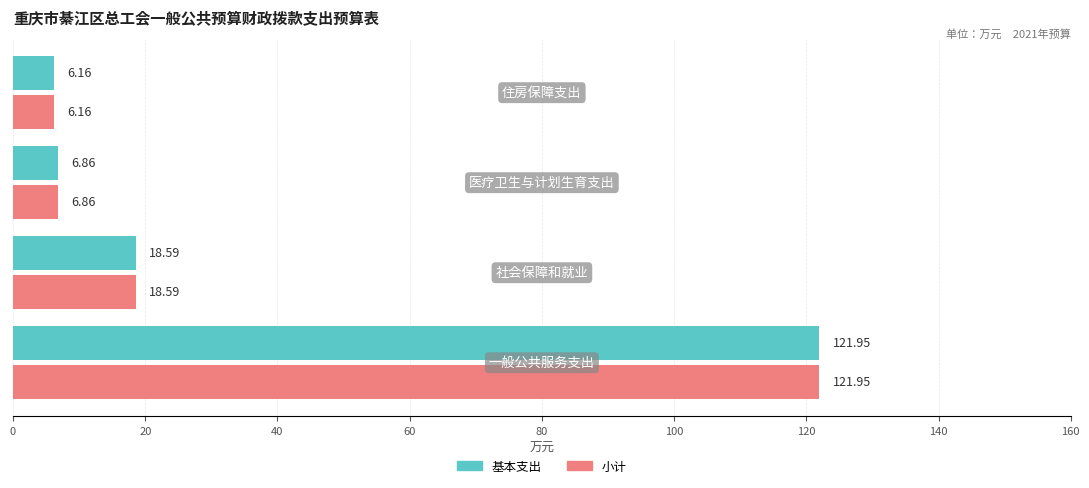

What is the sum of all 小计 values?

153.6